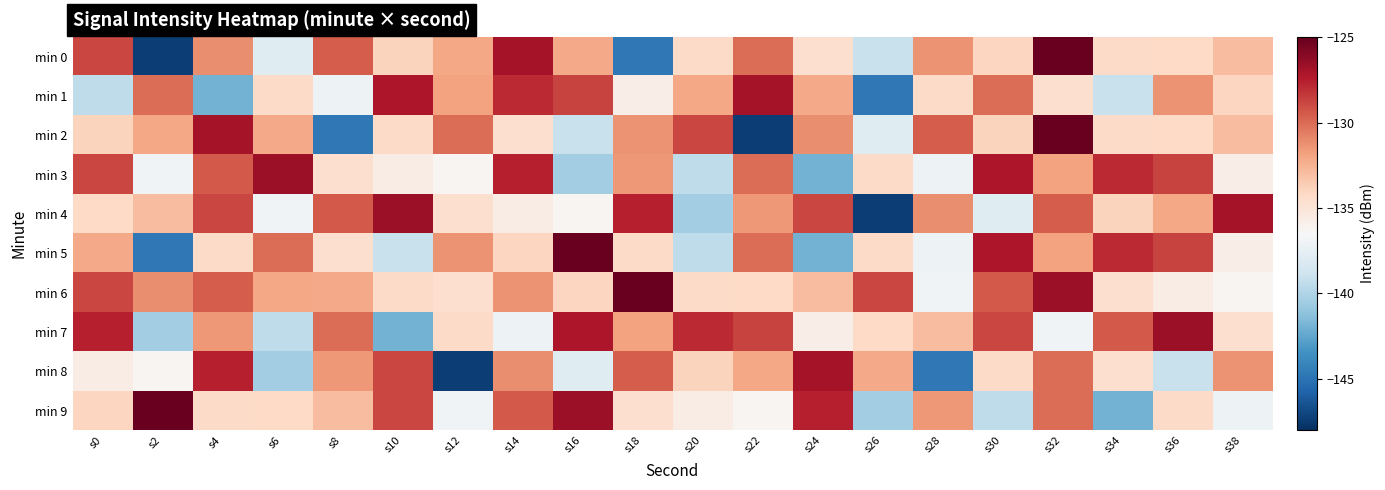

What is the total value across all series at s28?

-1346.4